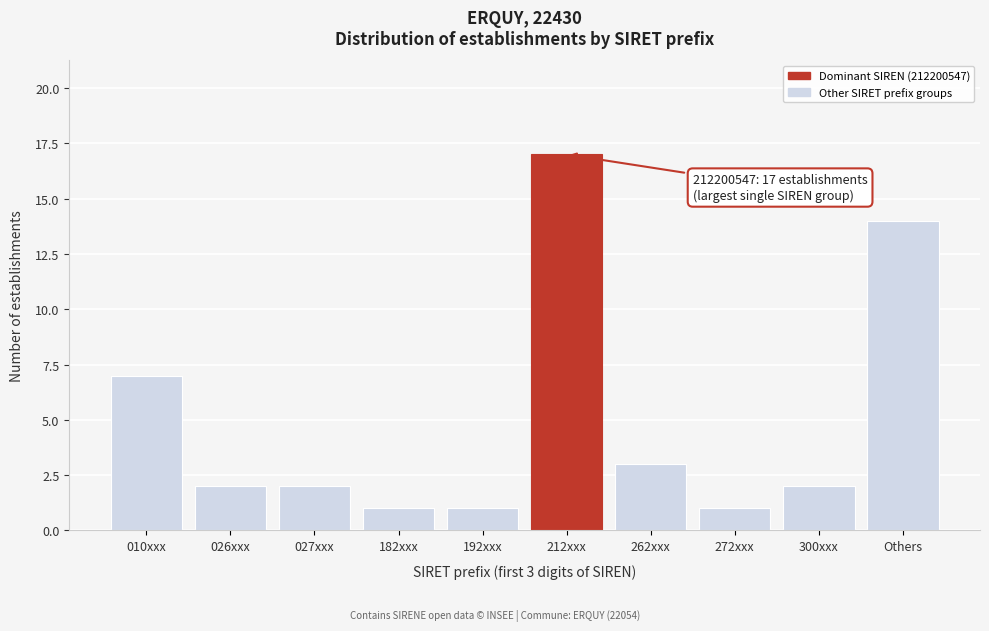

Reading right to left, what are all the values shown in this chart?

14	2	1	3	17	1	1	2	2	7